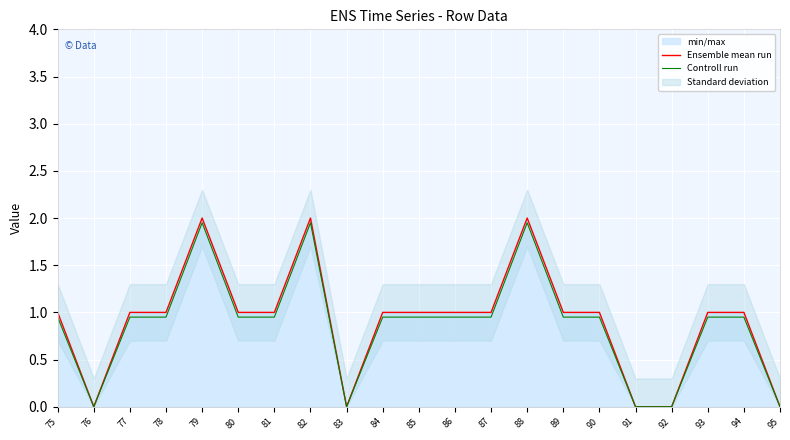

Which category has the highest value across all series?

79